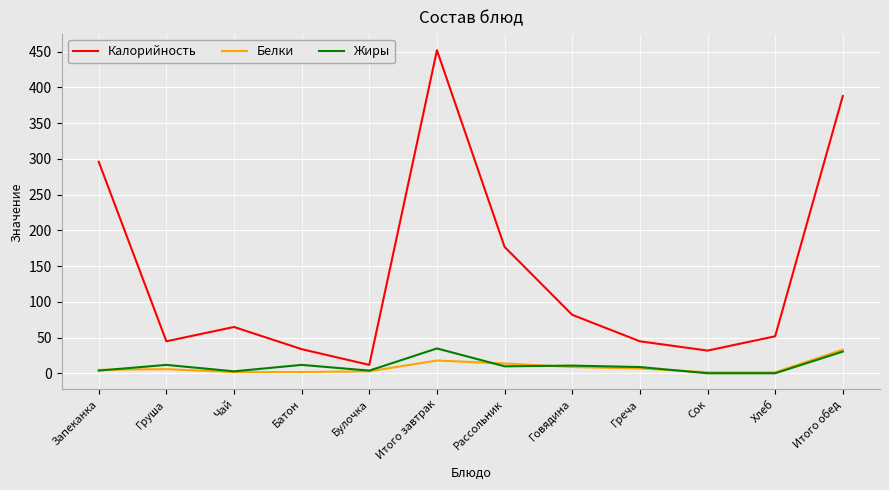

True or false: Калорийность has a value of 102.6 at Итого завтрак.

False